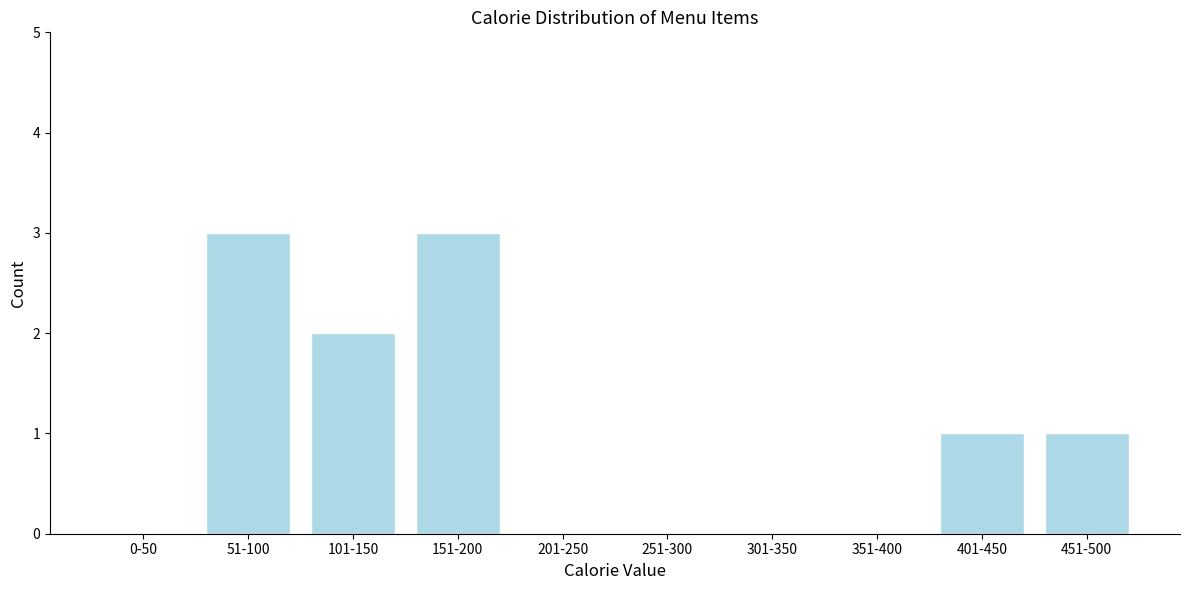

Reading left to right, list all the values displayed in this chart.

0-50=0	51-100=3	101-150=2	151-200=3	201-250=0	251-300=0	301-350=0	351-400=0	401-450=1	451-500=1